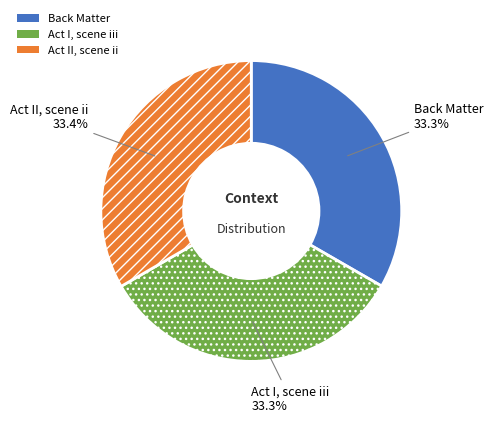

What percentage is the Act I, scene iii slice, to the nearest percent?

33%